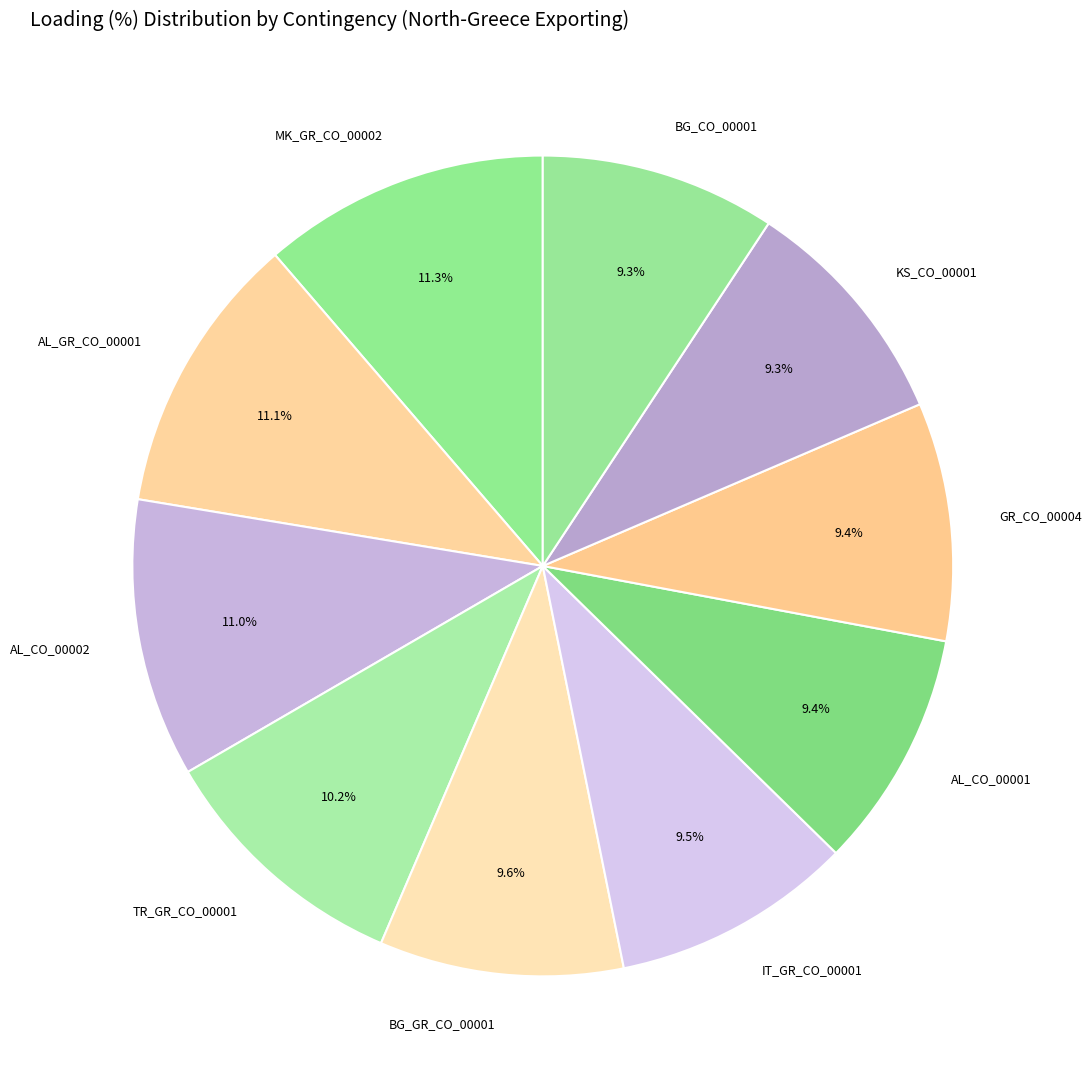

Combined, do KS_CO_00001 and BG_GR_CO_00001 account for over 50%?

No